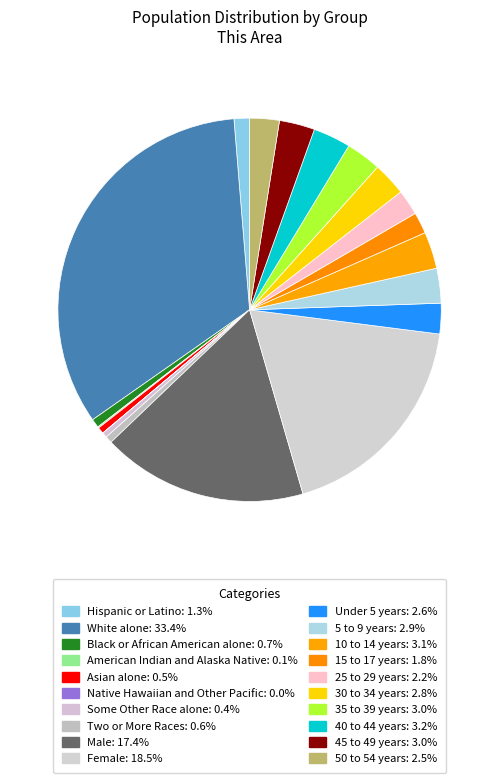

Rank the categories by value from highest to lowest.

White alone, Female, Male, 40 to 44 years, 10 to 14 years, 45 to 49 years, 35 to 39 years, 5 to 9 years, 30 to 34 years, Under 5 years, 50 to 54 years, 25 to 29 years, 15 to 17 years, Hispanic or Latino, Black or African American alone, Two or More Races, Asian alone, Some Other Race alone, American Indian and Alaska Native, Native Hawaiian and Other Pacific